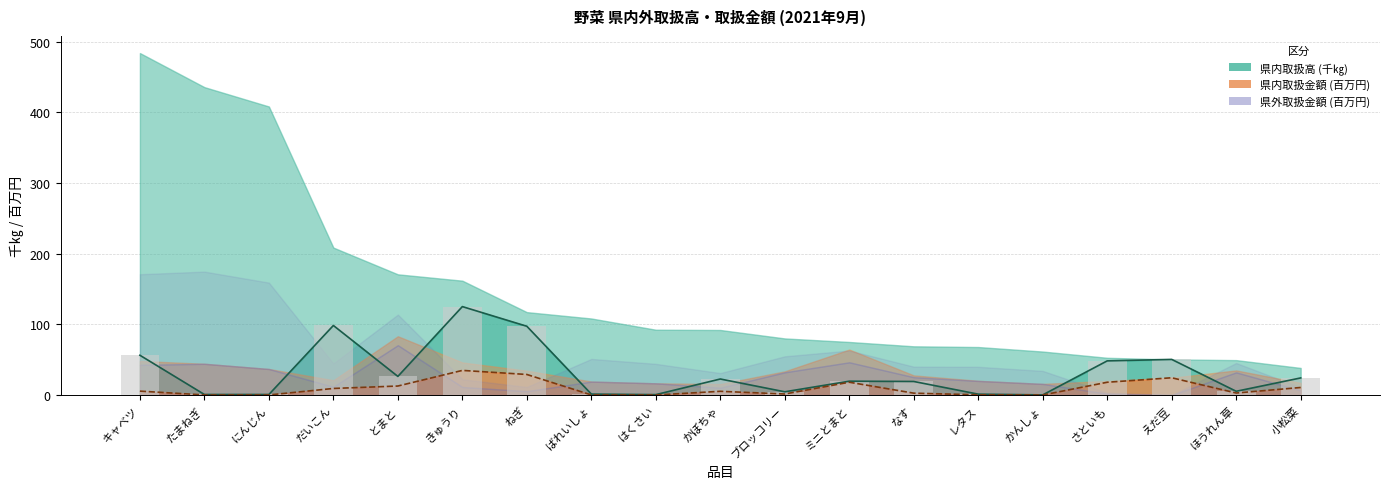

What is the difference between the second highest and minimum values in the 県内取扱金額[円] series?

29.0